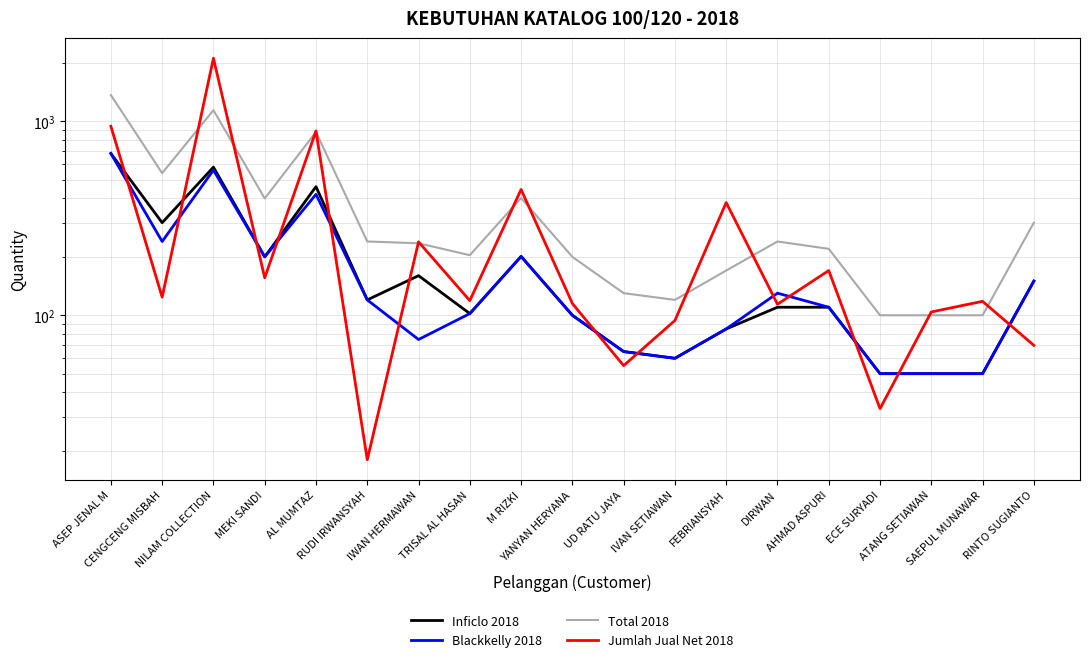

Which category has the lowest value across all series?

RUDI IRWANSYAH